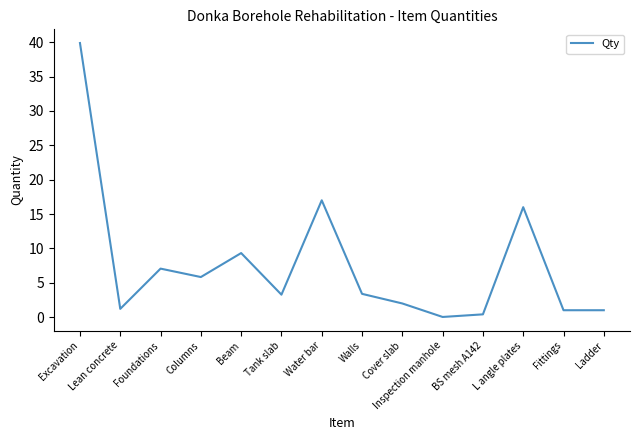

What is the greatest value displayed?

39.9